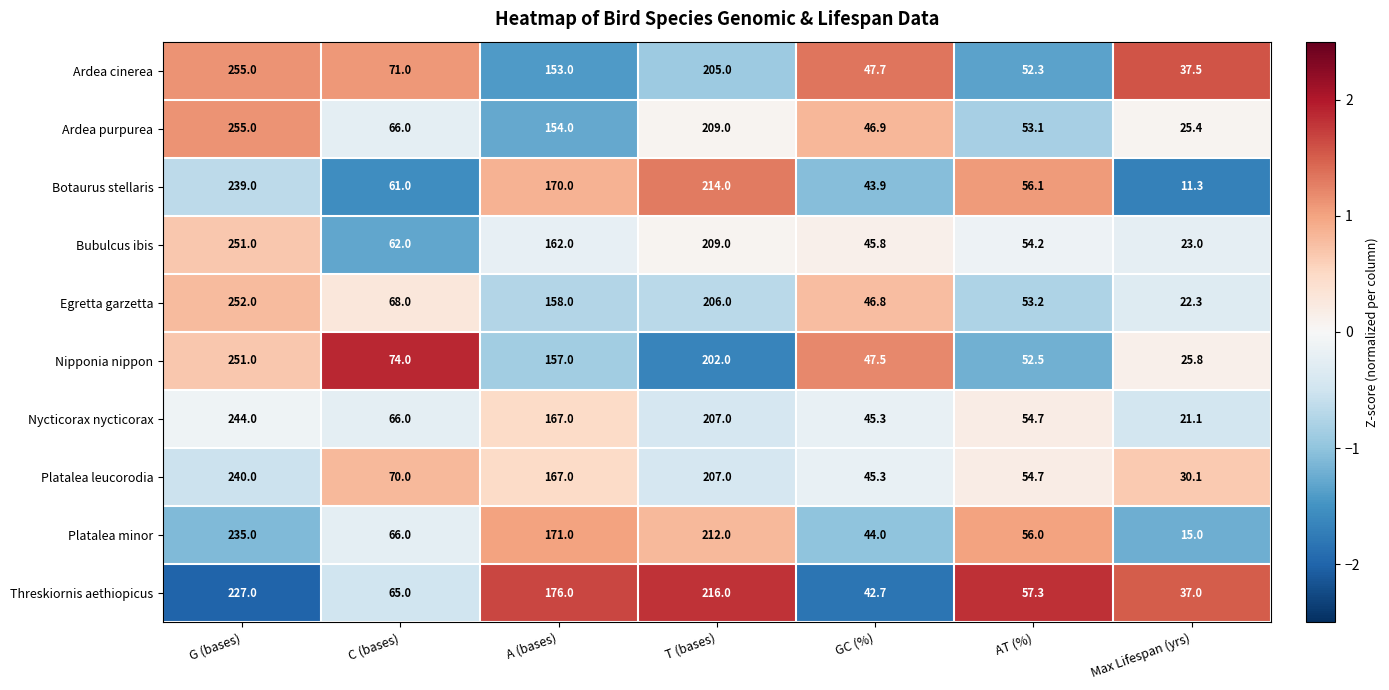

Is it true that Ardea cinerea equals 158.6 at G (bases)?

False